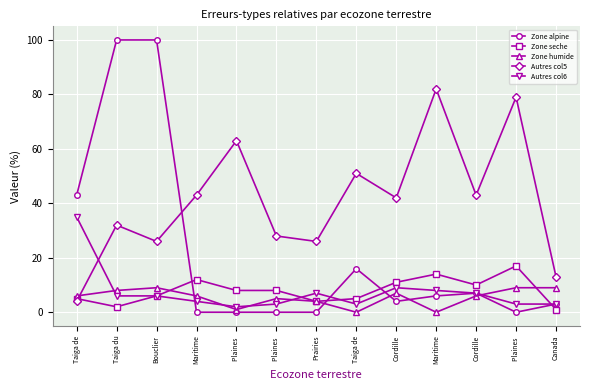

What is the value of the Autres col5 point at the 8th from the left?

4